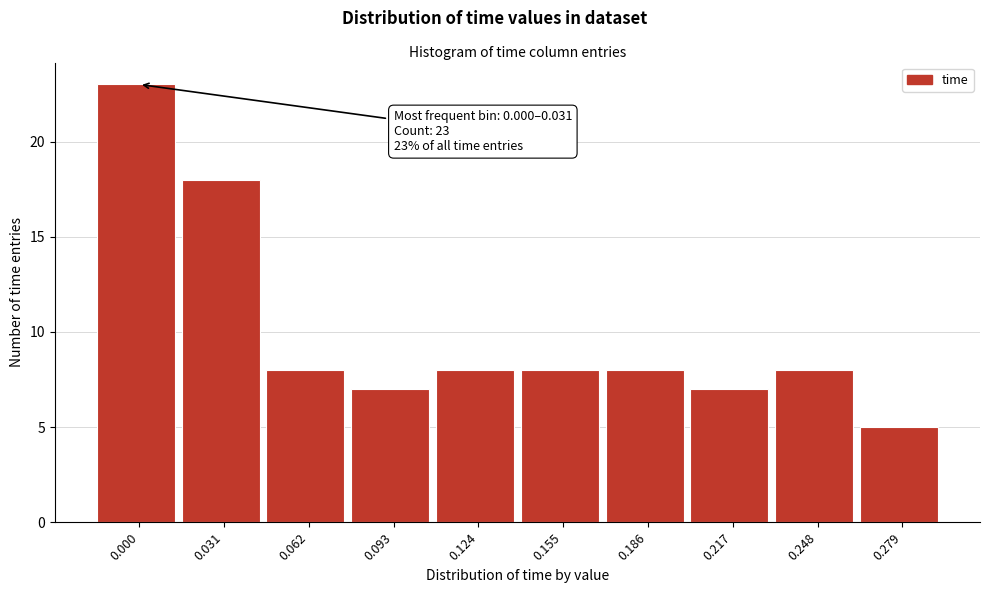

Reading left to right, list all the values displayed in this chart.

23	18	8	7	8	8	8	7	8	5